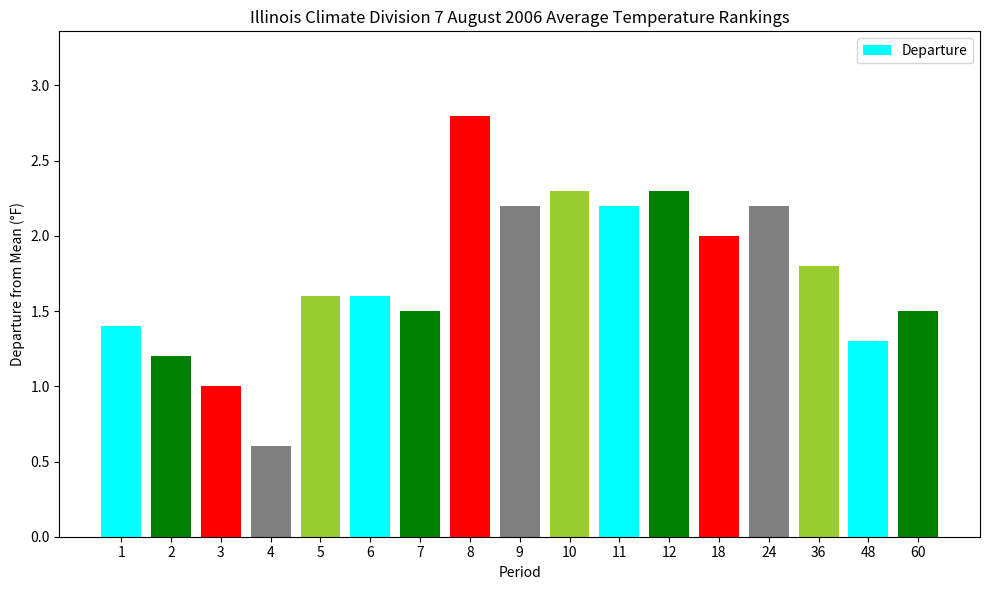

What is the change in value from 24 to 48?

-0.9